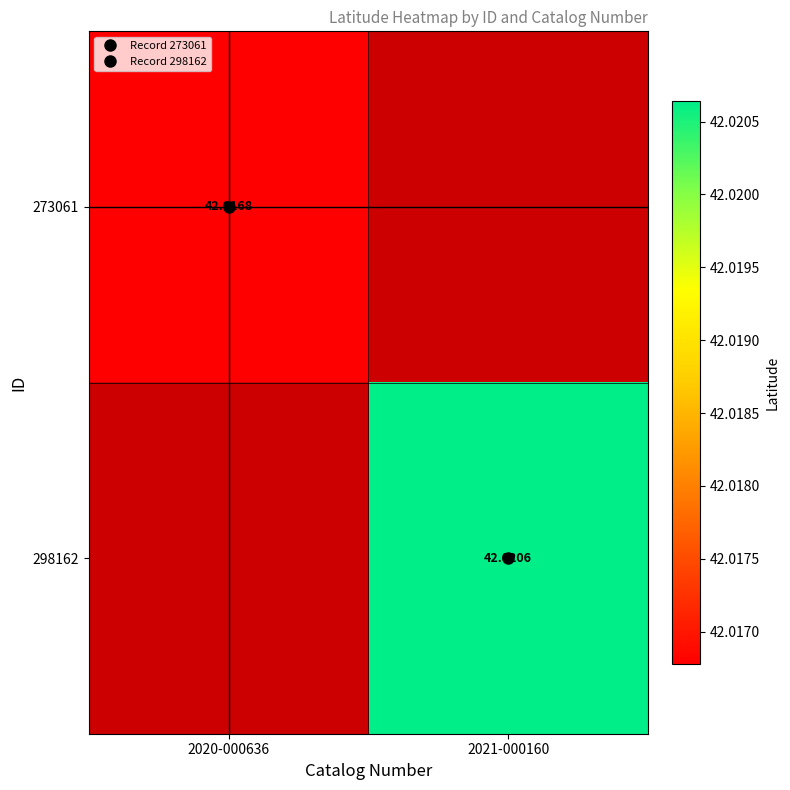

At 2021-000160, list the series in order from smallest to largest.

273061, 298162